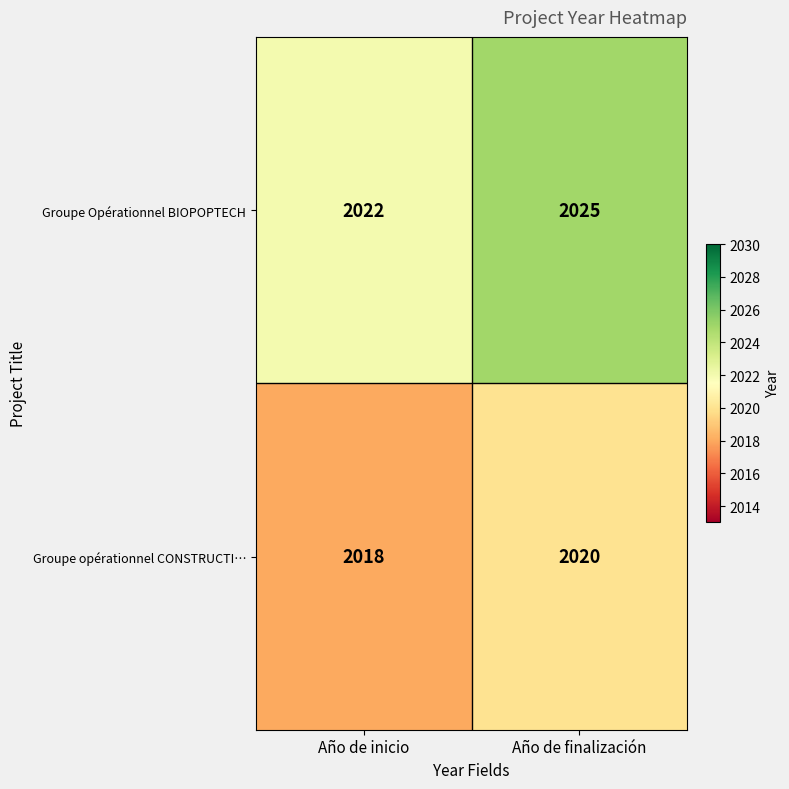

List the series in order of their peak value, highest first.

Groupe Opérationnel BIOPOPTECH, Groupe opérationnel CONSTRUCTI…